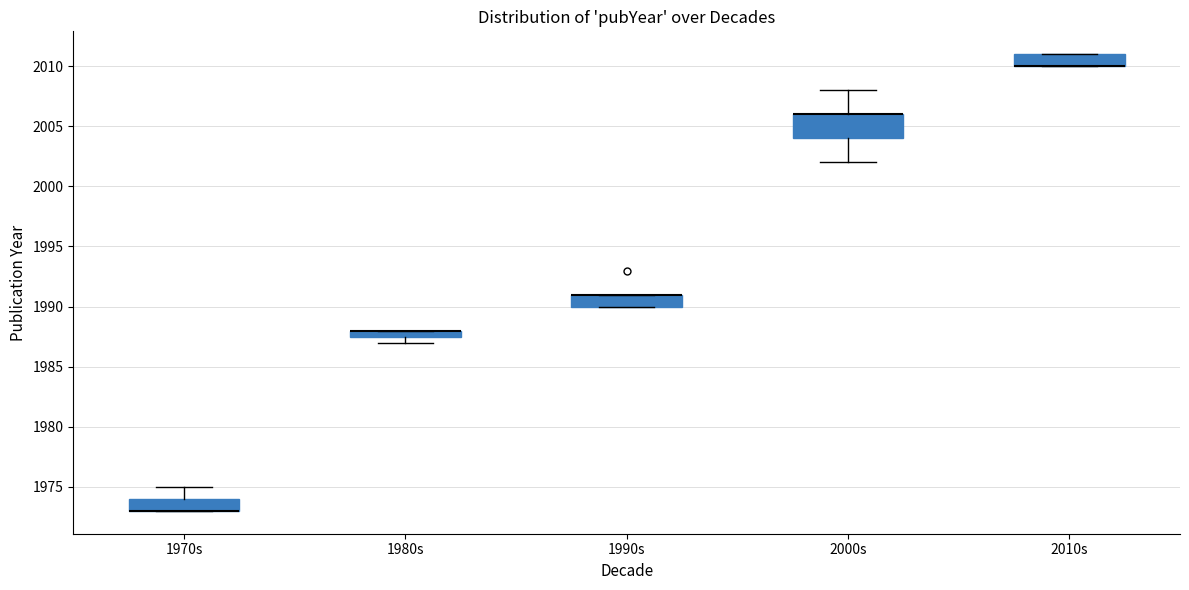

Comparing the boxes themselves (not the whiskers), which one is the tallest?

2000s